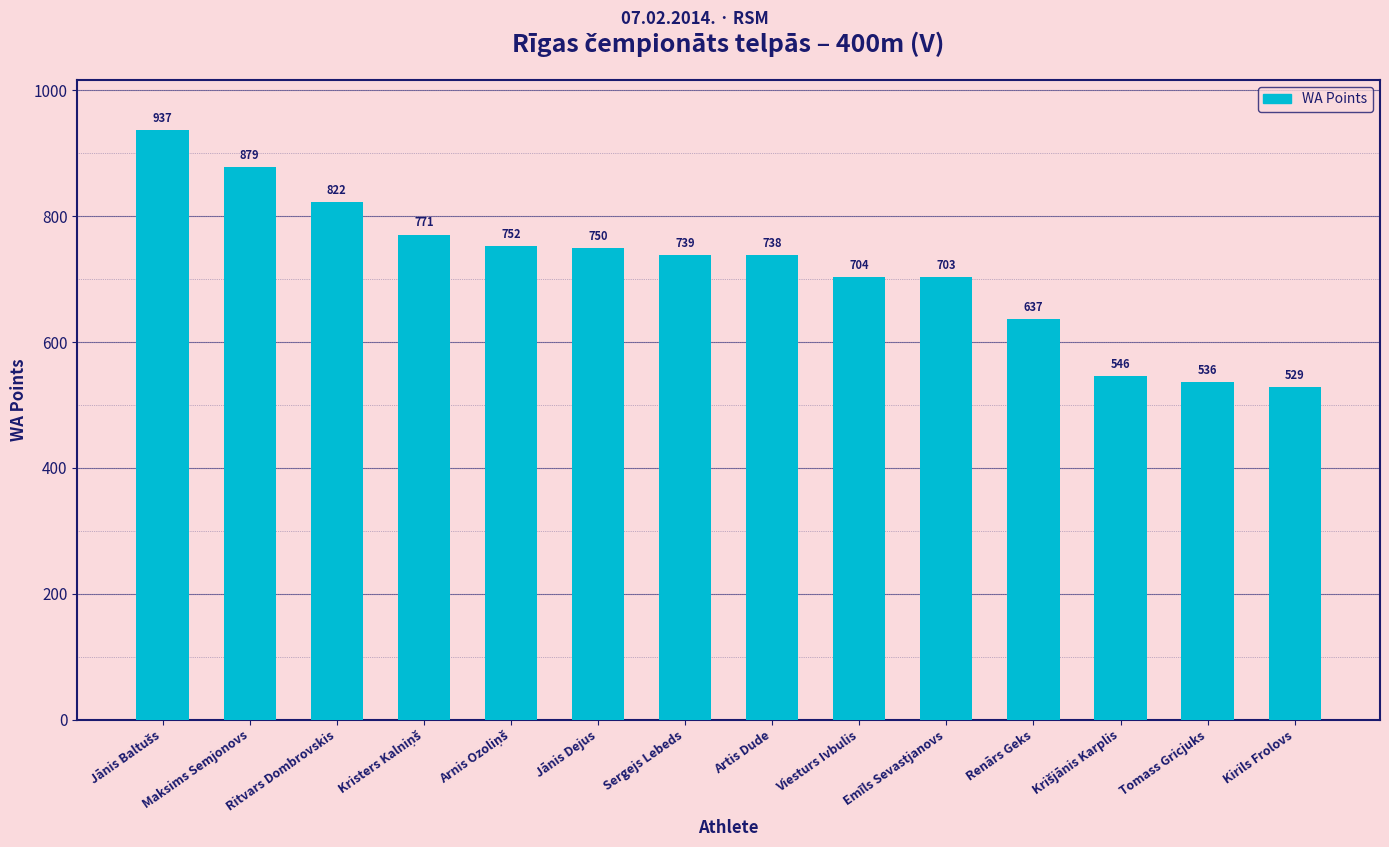

The value at Kirils Frolovs is 529. True or false?

True